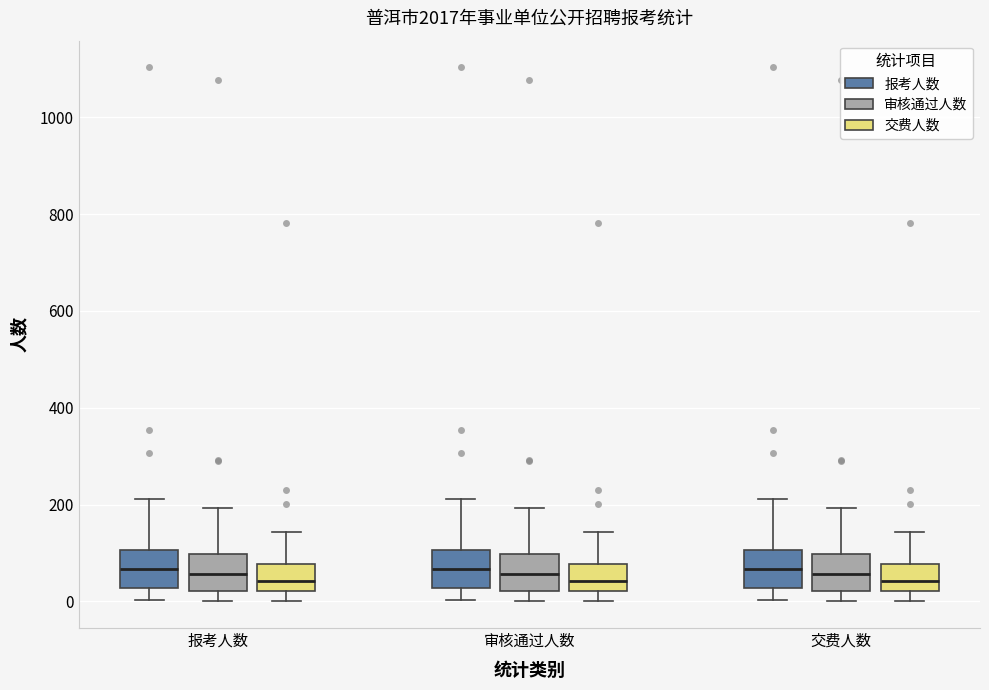

Reading left to right, read every box against the y-axis: the position of its median line, the range the box covers, and the ends of its whiskers. The values are not printed on the chart, so give them approximately, as read against the axis.

报考人数 (报考人数): median 60, box 20 to 100, whiskers 0 to 220
报考人数 (审核通过人数): median 60, box 20 to 100, whiskers 0 to 200
报考人数 (交费人数): median 40, box 20 to 80, whiskers 0 to 140
审核通过人数 (报考人数): median 60, box 20 to 100, whiskers 0 to 220
审核通过人数 (审核通过人数): median 60, box 20 to 100, whiskers 0 to 200
审核通过人数 (交费人数): median 40, box 20 to 80, whiskers 0 to 140
交费人数 (报考人数): median 60, box 20 to 100, whiskers 0 to 220
交费人数 (审核通过人数): median 60, box 20 to 100, whiskers 0 to 200
交费人数 (交费人数): median 40, box 20 to 80, whiskers 0 to 140